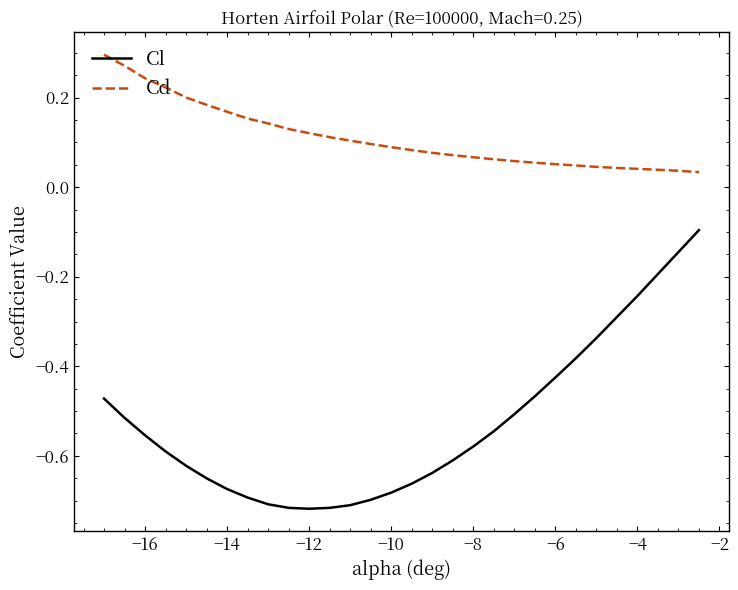

What are all the series names shown in the legend?

Cl, Cd